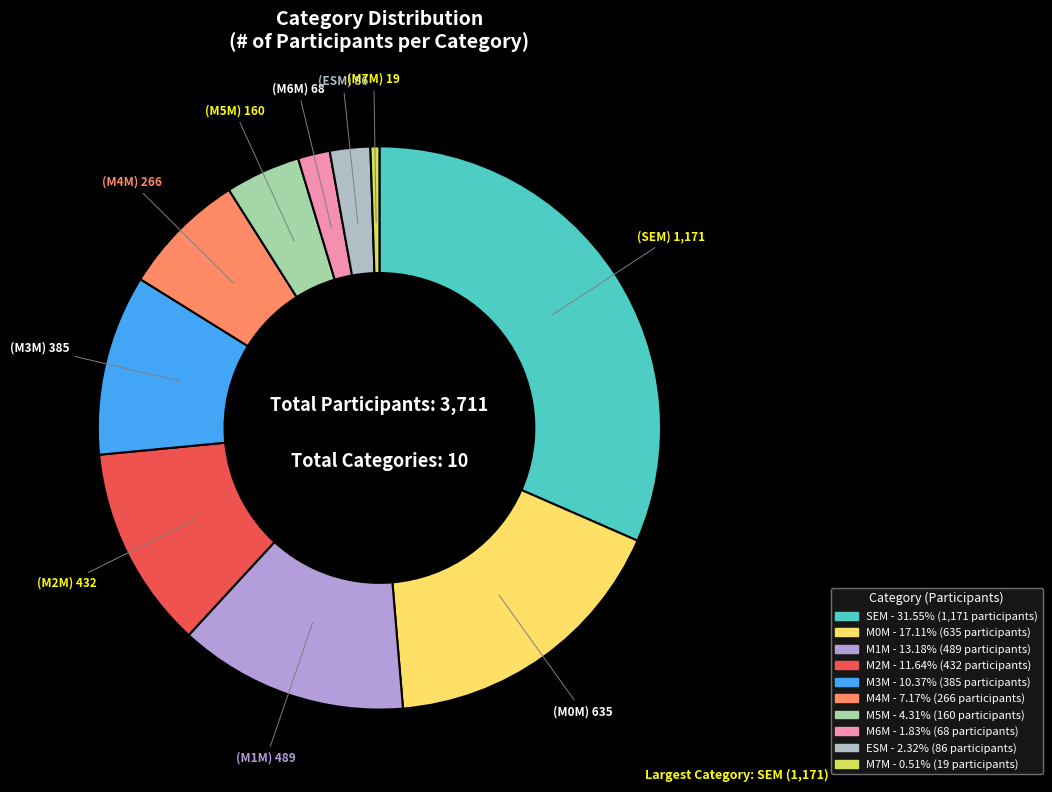

How many segments does this pie chart have?

10